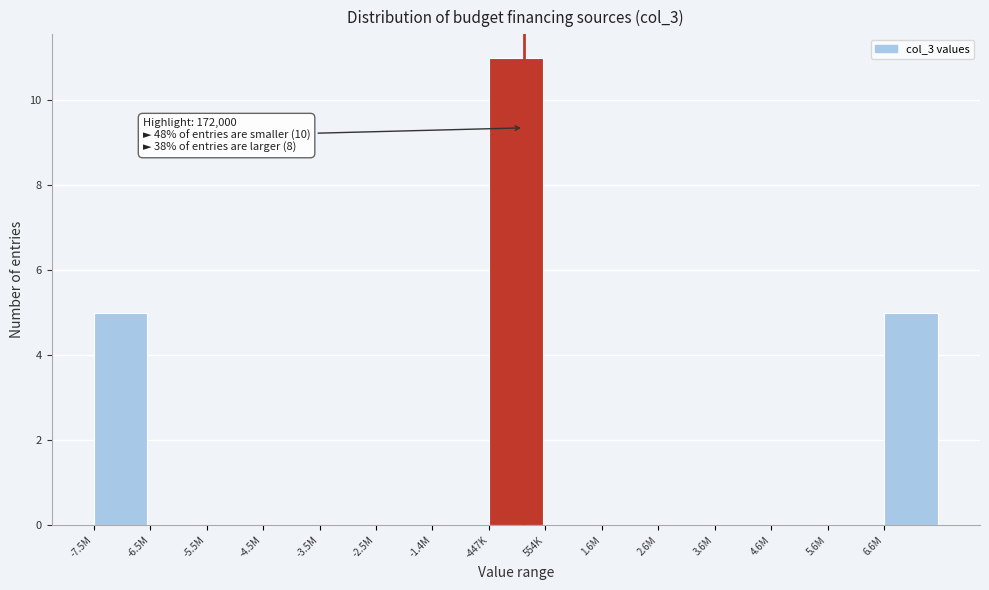

Reading left to right, extract all data points from this chart.

-7.5M=5	-6.5M=0	-5.5M=0	-4.5M=0	-3.5M=0	-2.5M=0	-1.4M=0	-447K=11	554K=0	1.6M=0	2.6M=0	3.6M=0	4.6M=0	5.6M=0	6.6M=5